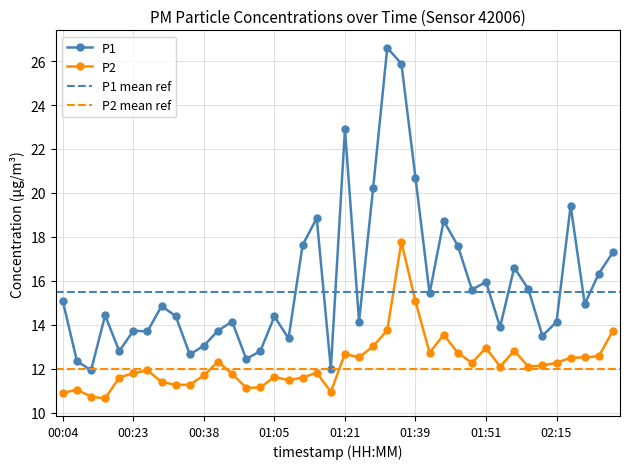

True or false: P1 and P2 cross at least once.

False